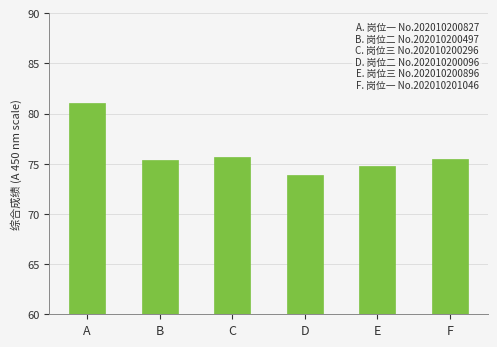

How many bars are there in total?

6